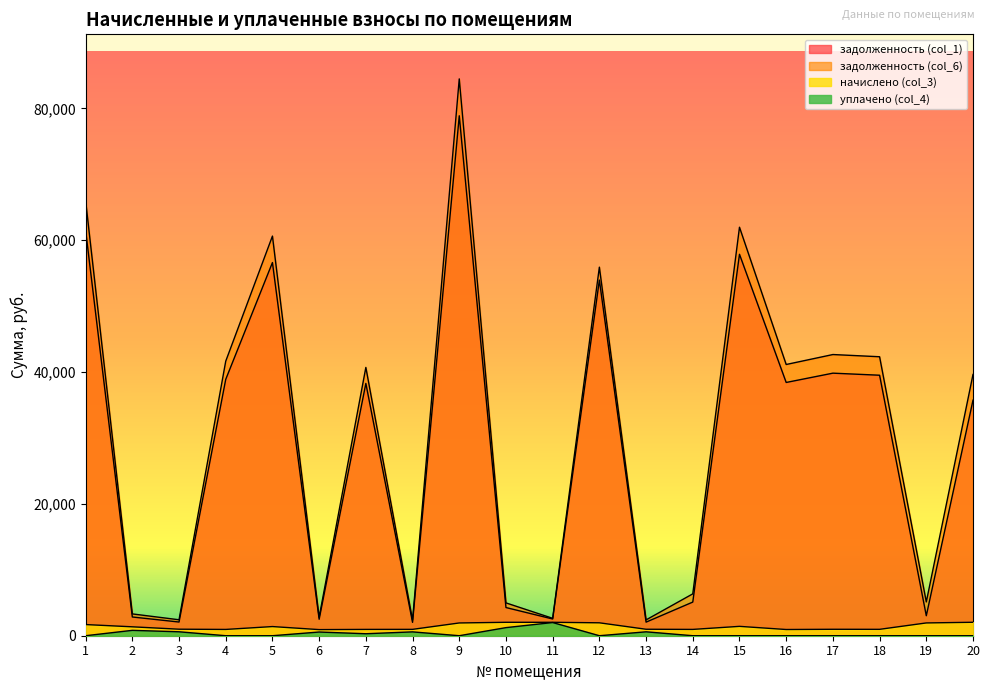

Between 4 and 20, which is larger?

4